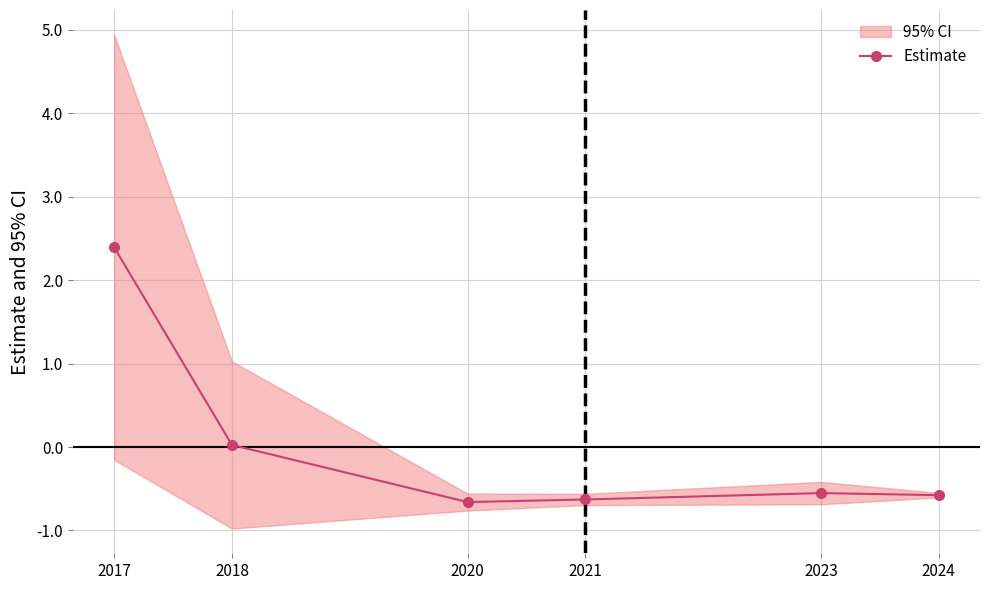

Which has a higher value, 2021 or 2017?

2017